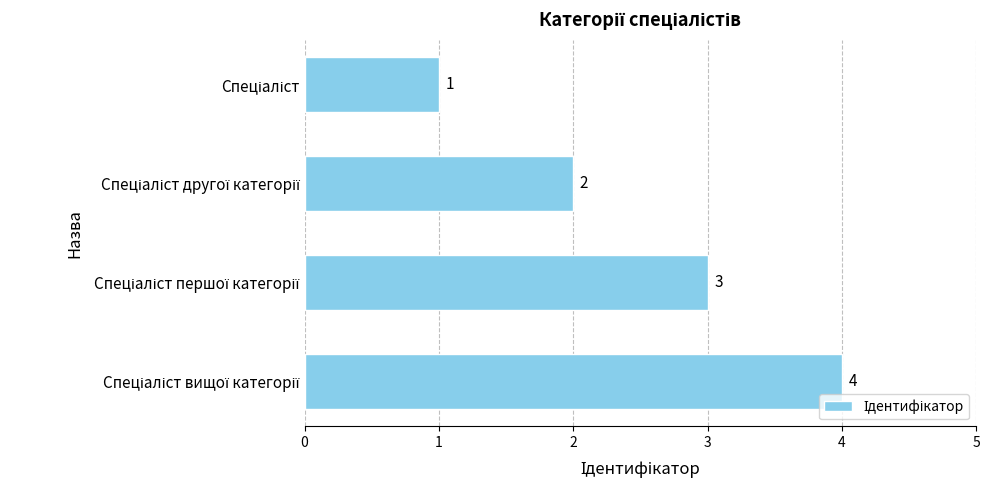

What is the difference between the maximum and minimum values?

3